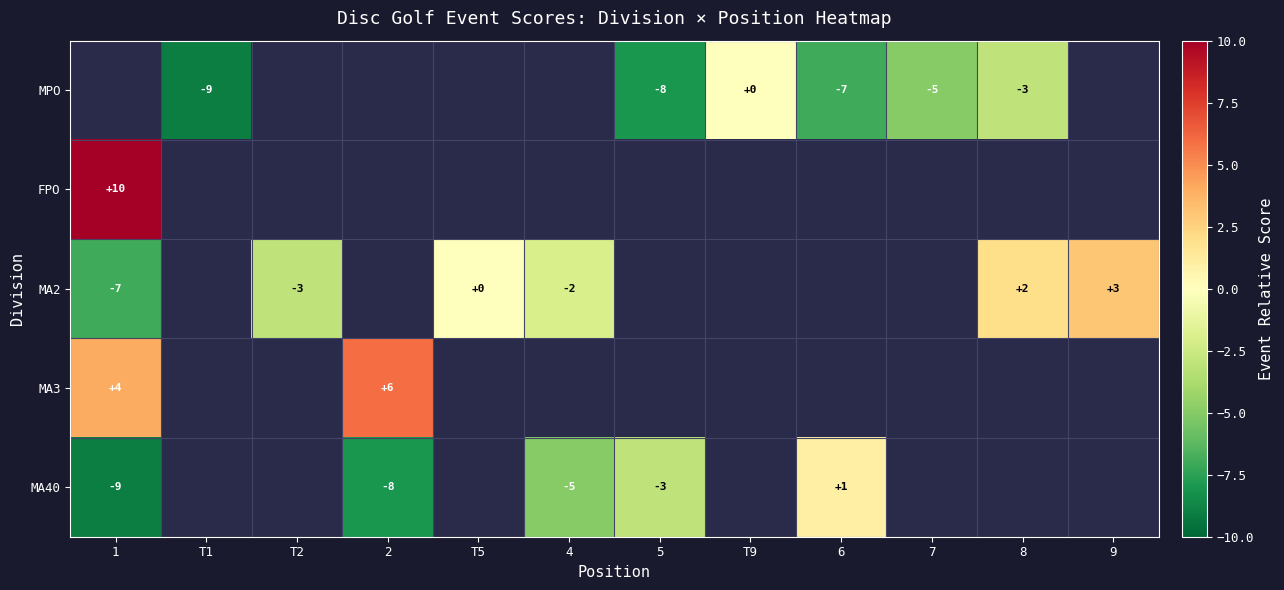

Count the number of data series in this chart.

5